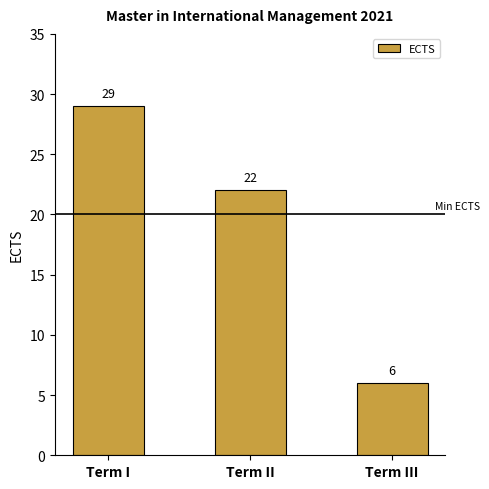

Between Term I and Term II, which is larger?

Term I